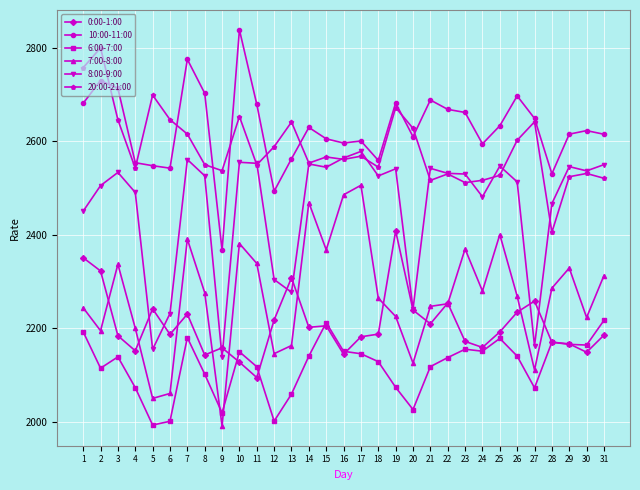

Is the value of 0:00-1:00 at 22 greater than the value of 8:00-9:00 at 31?

No